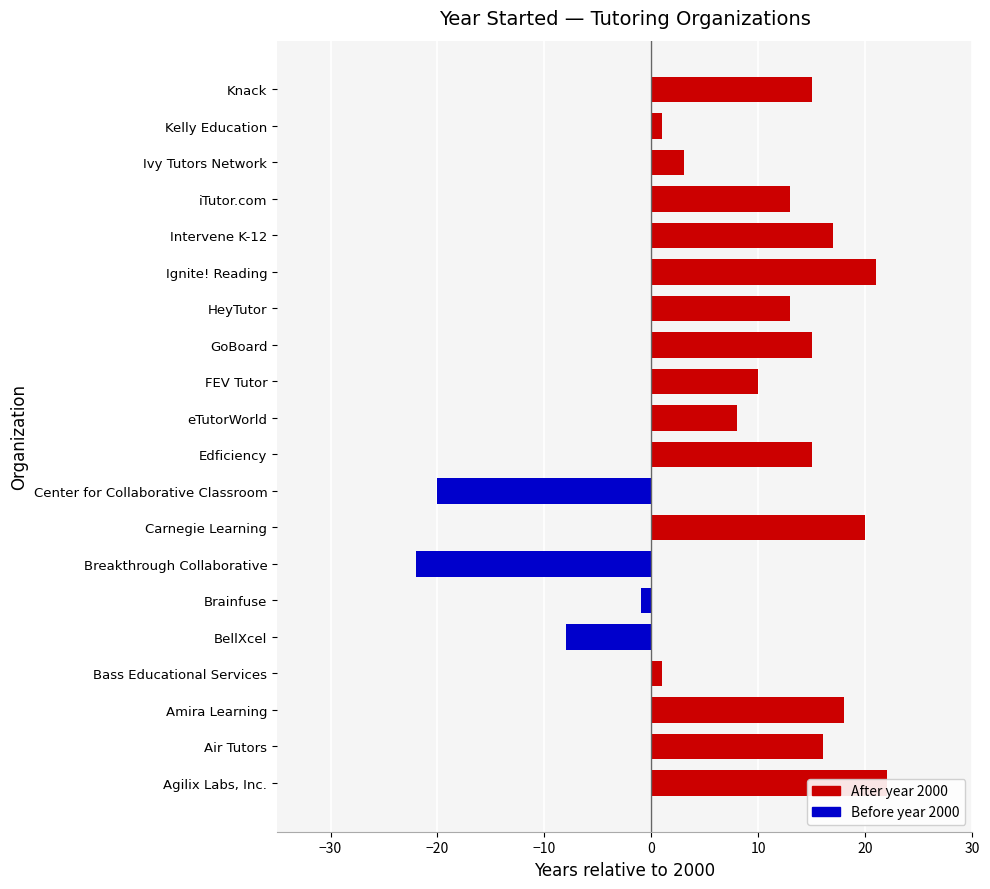

What is the difference between the values at FEV Tutor and Breakthrough Collaborative?

32